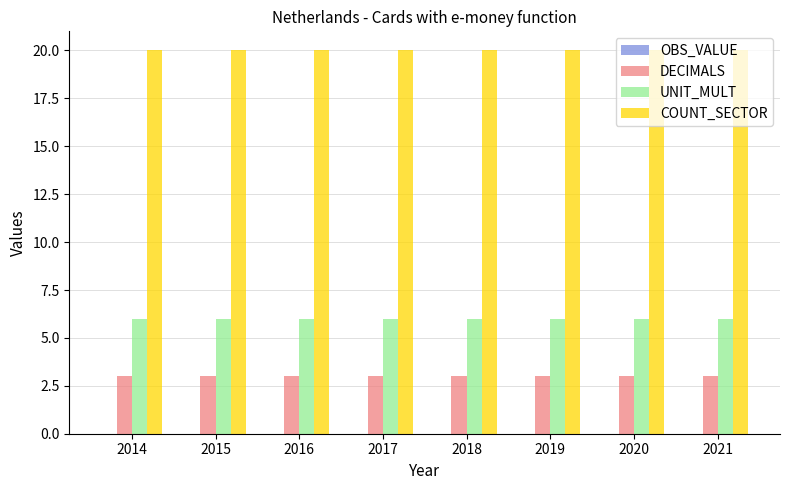

What is the sum of the DECIMALS values at 2018 and 2016?

6